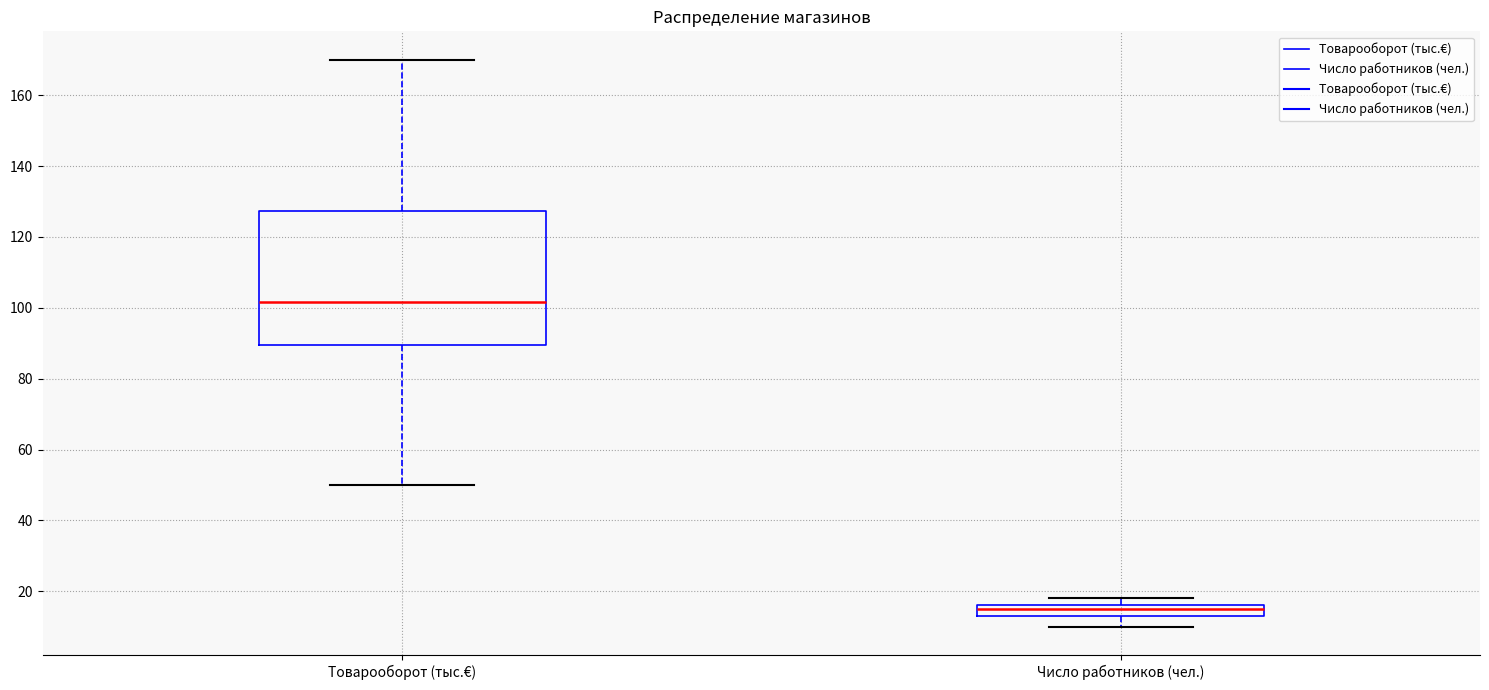

Reading left to right, transcribe this box plot: for each box, give where its median line is, the range the box spans, and where its two whiskers end, as read against the y-axis. The values are not printed on the chart, so give them approximately, as read against the axis.

Товарооборот (тыс.€): median 102, box 90 to 128, whiskers 50 to 170
Число работников (чел.): median 16 (just below the box's upper edge), box 14 to 16, whiskers 10 to 18